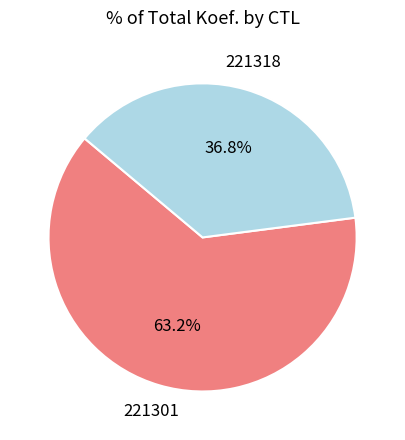

Is there any slice that represents more than half of the pie?

Yes